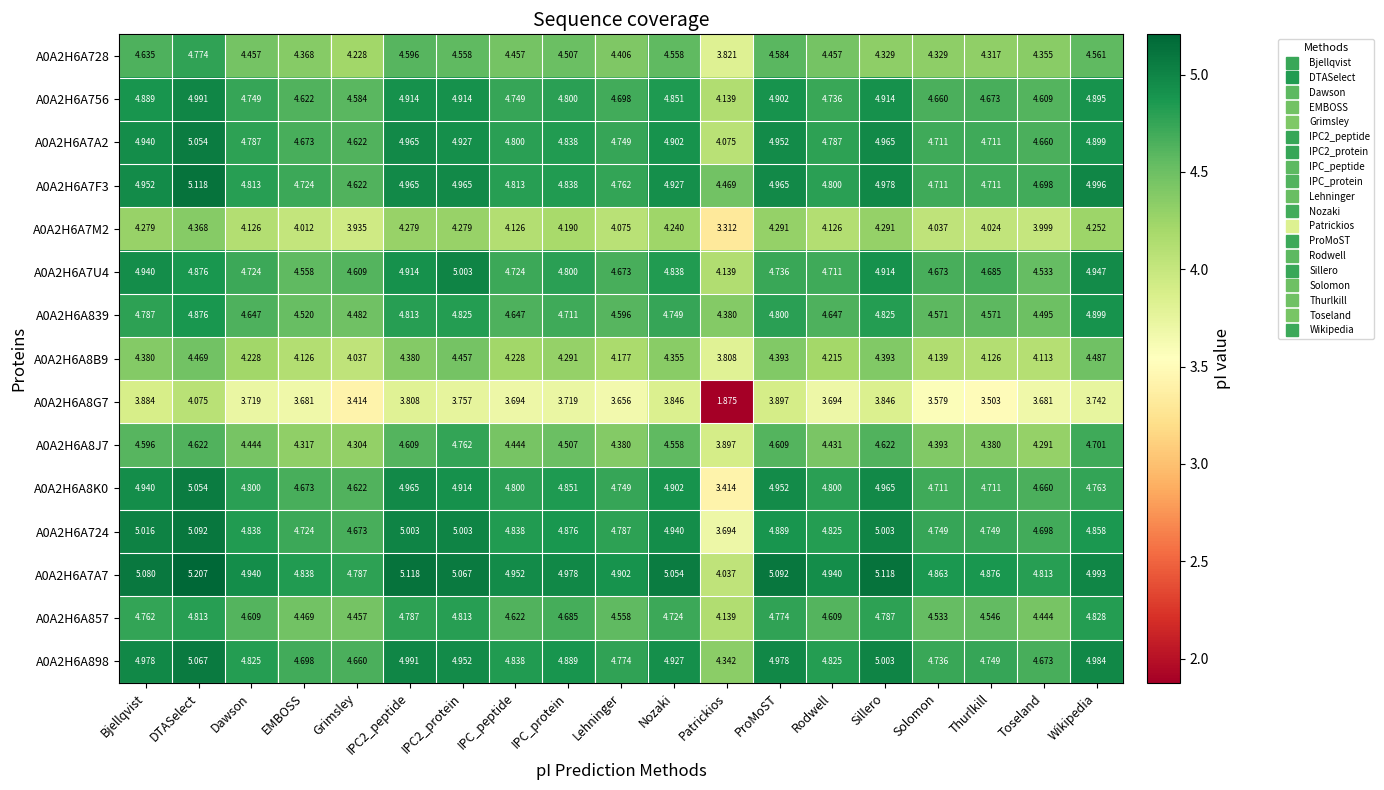

Which series has the widest spread of values?

A0A2H6A8G7